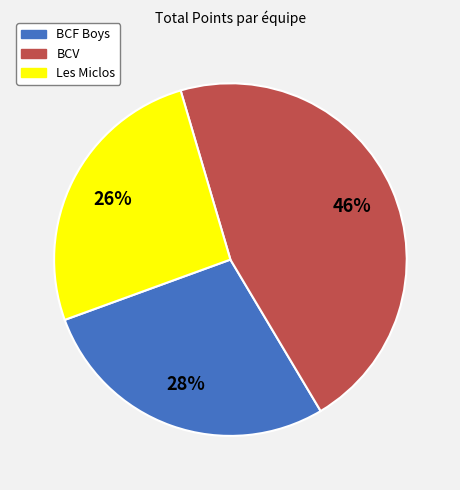

Rank the categories by value from highest to lowest.

BCV, BCF Boys, Les Miclos